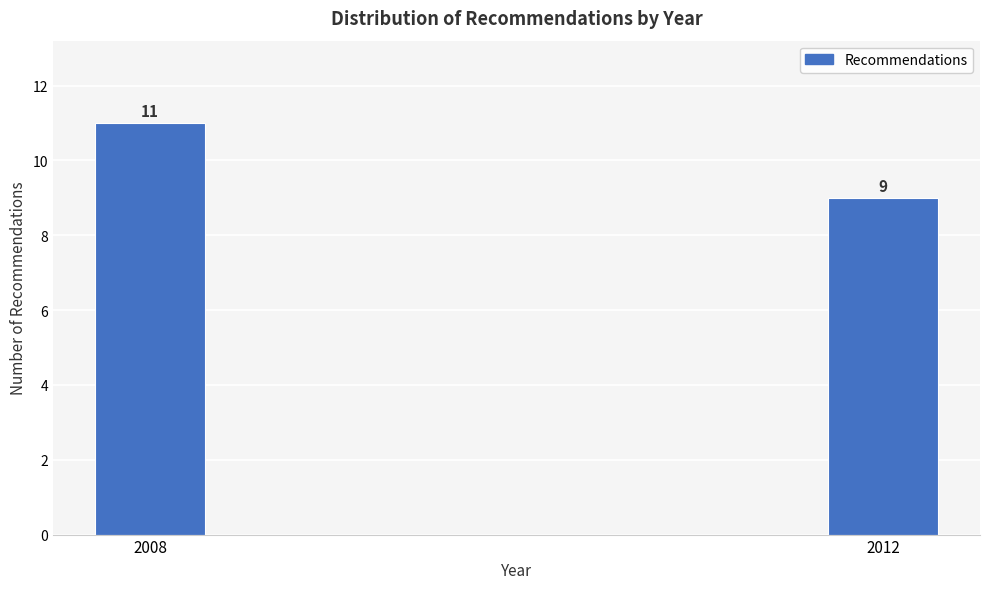

Reading left to right, list all the values displayed in this chart.

11	9